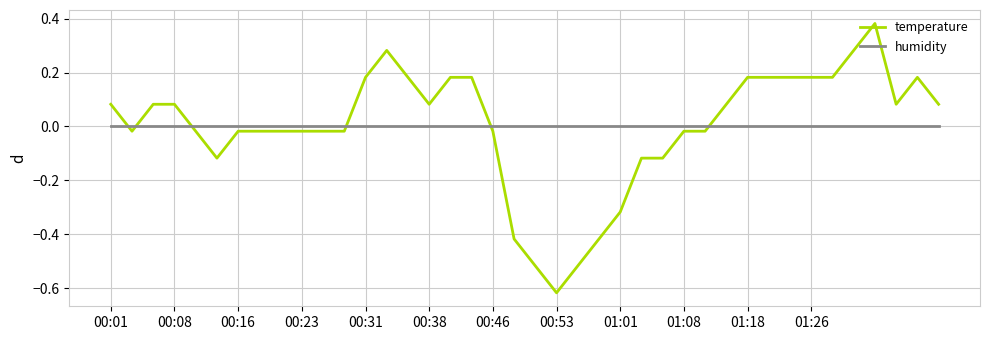

List the series in order of their peak value, lowest first.

humidity, temperature